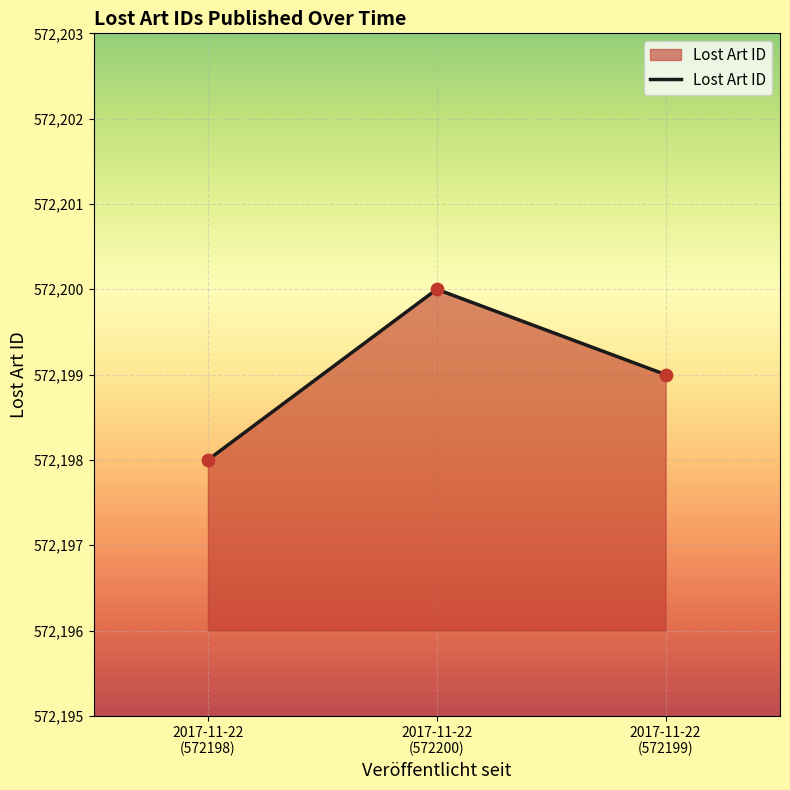

What is the average value?

572199